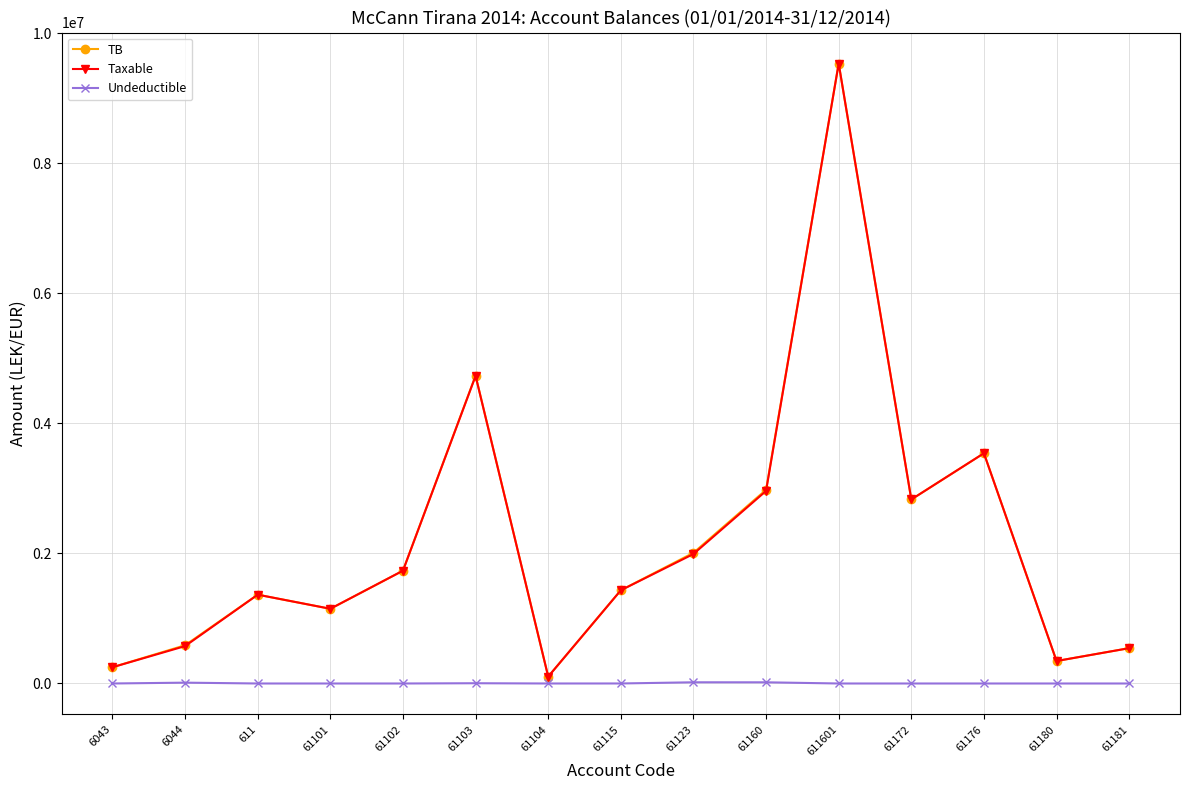

What is the difference between the maximum and minimum values in the Undeductible series?

18500.0